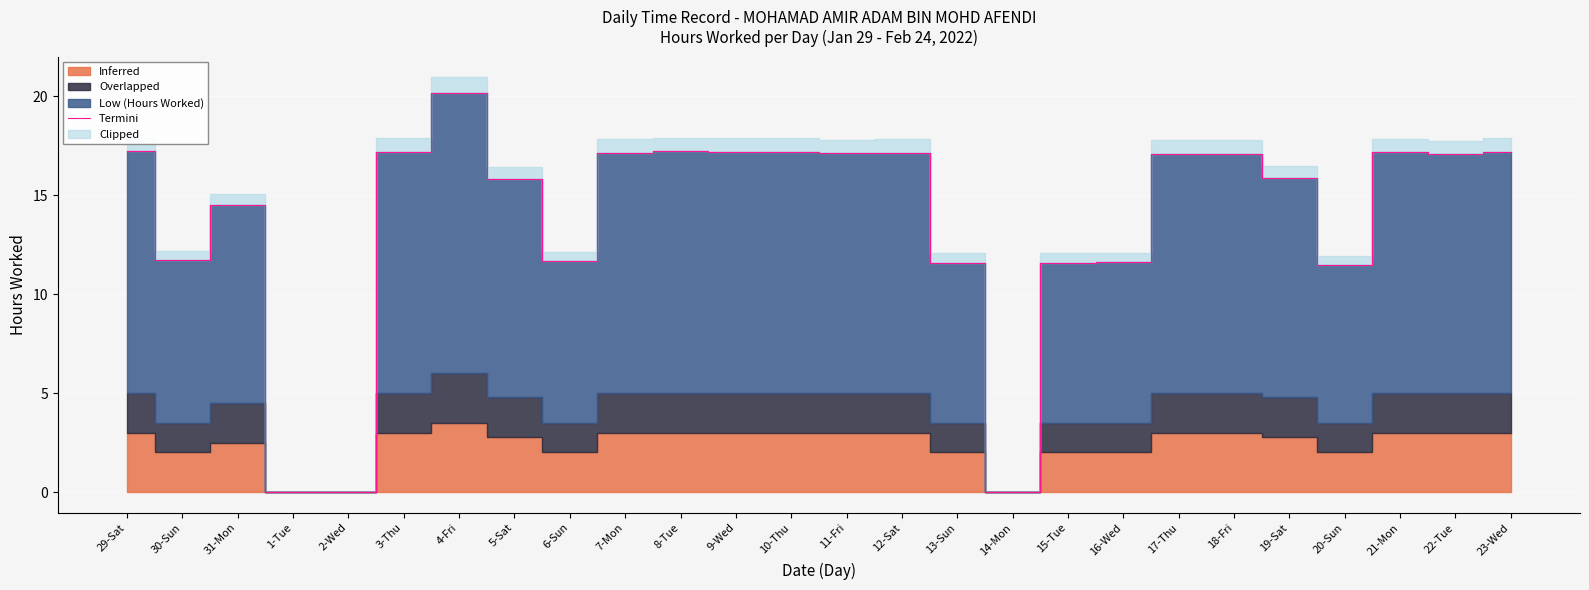

List the labels in order of value, largest first.

4-Fri, 29-Sat, 8-Tue, 9-Wed, 23-Wed, 3-Thu, 10-Thu, 21-Mon, 7-Mon, 12-Sat, 11-Fri, 17-Thu, 18-Fri, 22-Tue, 19-Sat, 5-Sat, 31-Mon, 30-Sun, 6-Sun, 16-Wed, 13-Sun, 15-Tue, 20-Sun, 1-Tue, 2-Wed, 14-Mon